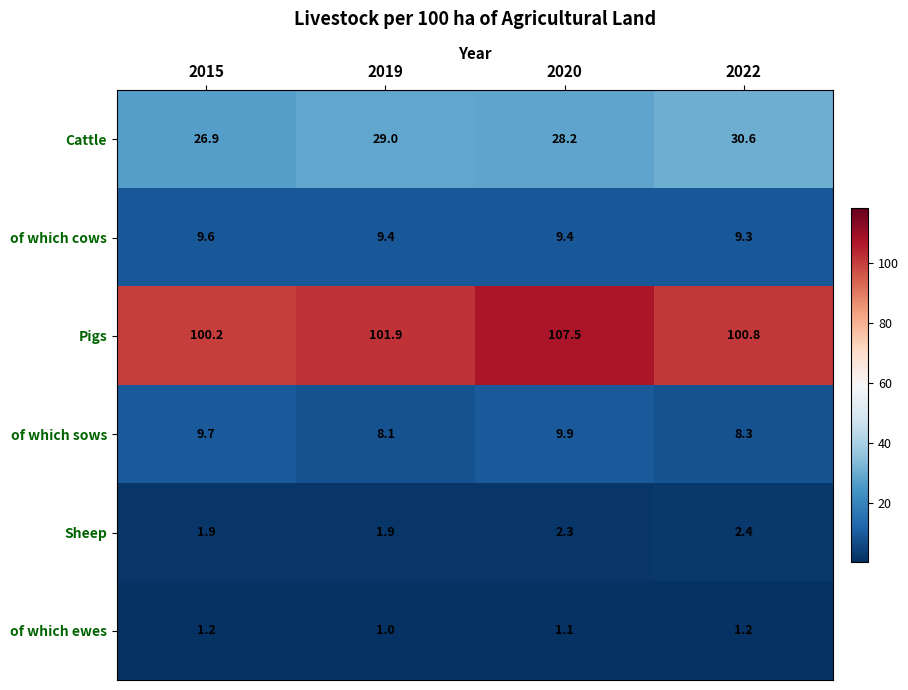

At 2019, list the series in order from largest to smallest.

Pigs, Cattle, of which cows, of which sows, Sheep, of which ewes